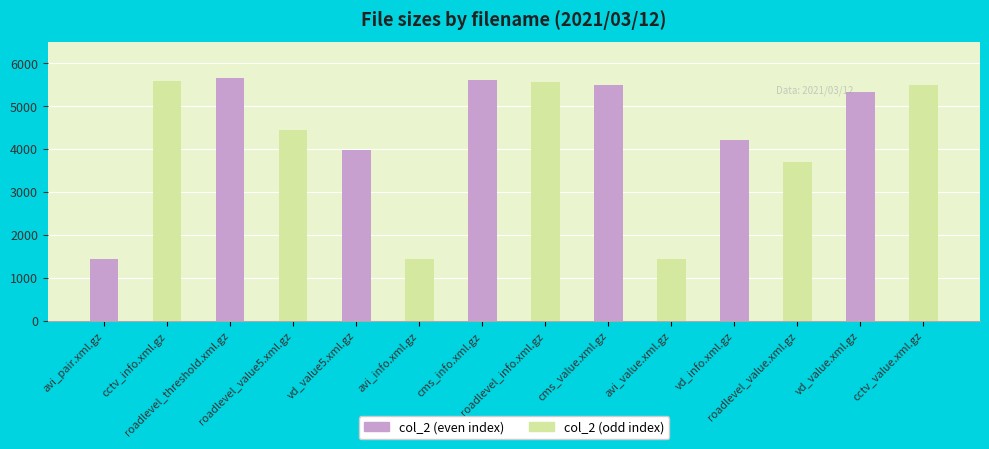

What is the total value across all series at vd_info.xml.gz?

4214